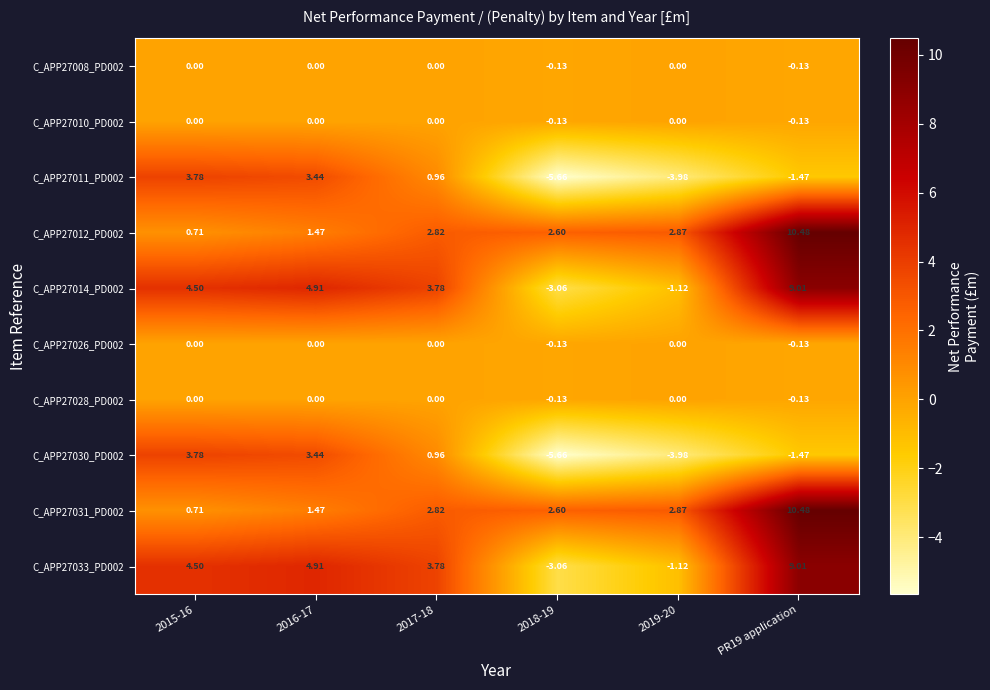

Is the value of C_APP27012_PD002 at 2017-18 greater than the value of C_APP27011_PD002 at 2019-20?

Yes